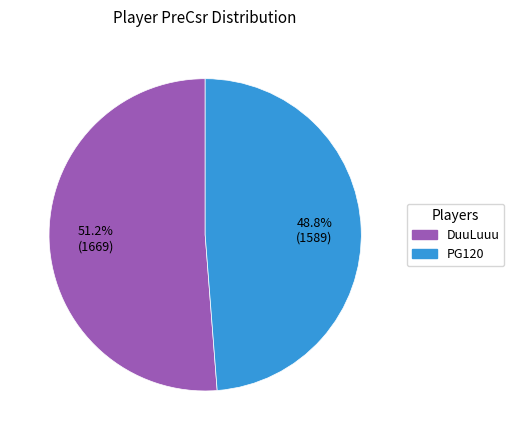

The PG120 slice represents 49% of the pie. True or false?

True